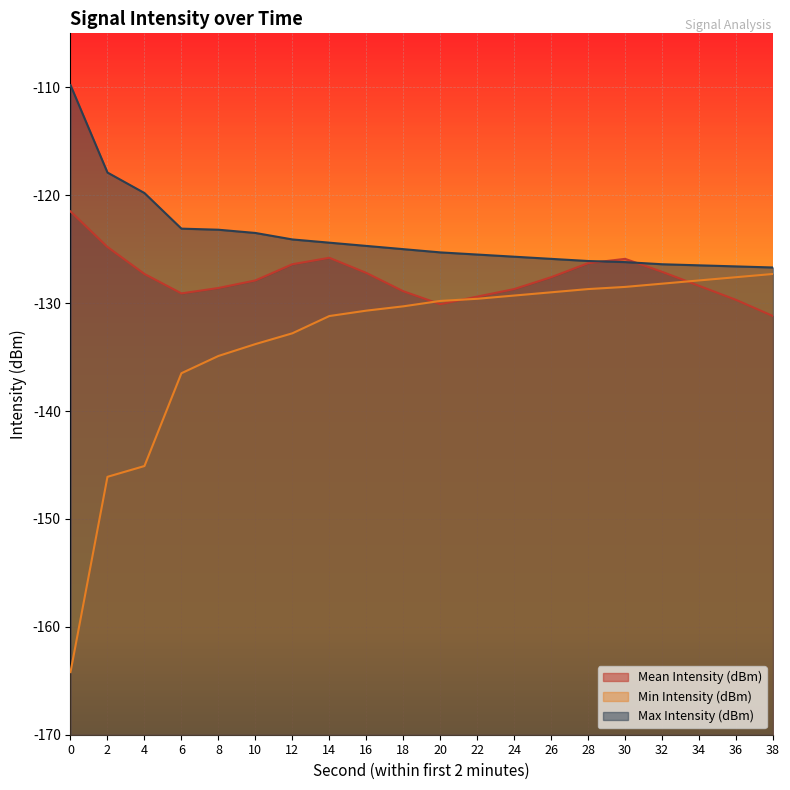

Rank the series by their maximum value, from lowest to highest.

Min Intensity (dBm), Mean Intensity (dBm), Max Intensity (dBm)